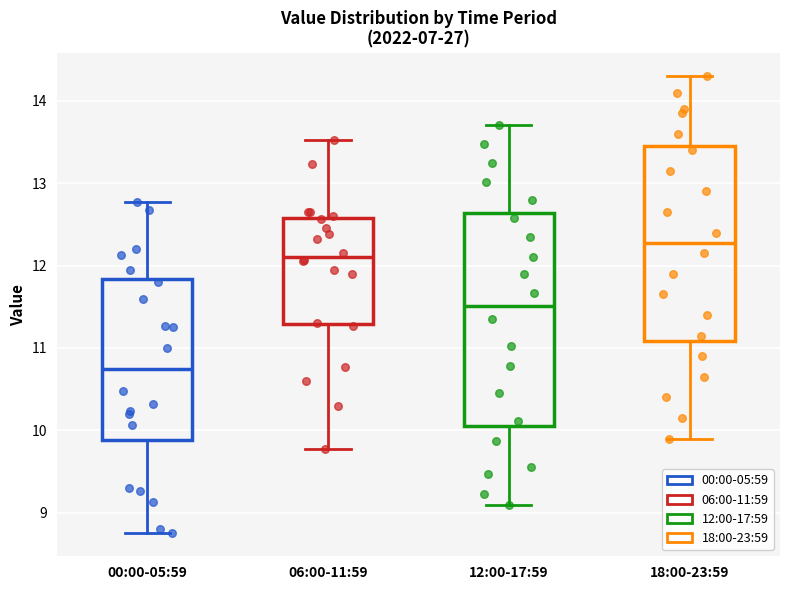

Which box has the lowest median line?

00:00-05:59